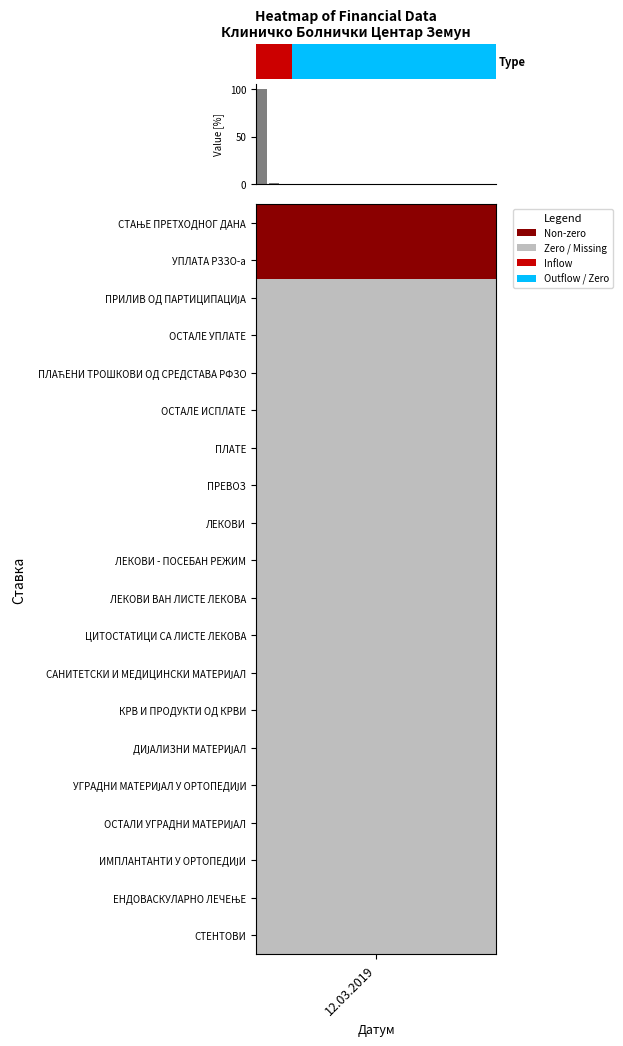

Reading left to right, extract all data points from this chart.

100.0	1.4	0.1	0.0	0.0	0.0	0.0	0.0	0.0	0.0	0.0	0.0	0.0	0.0	0.0	0.0	0.0	0.0	0.0	0.0